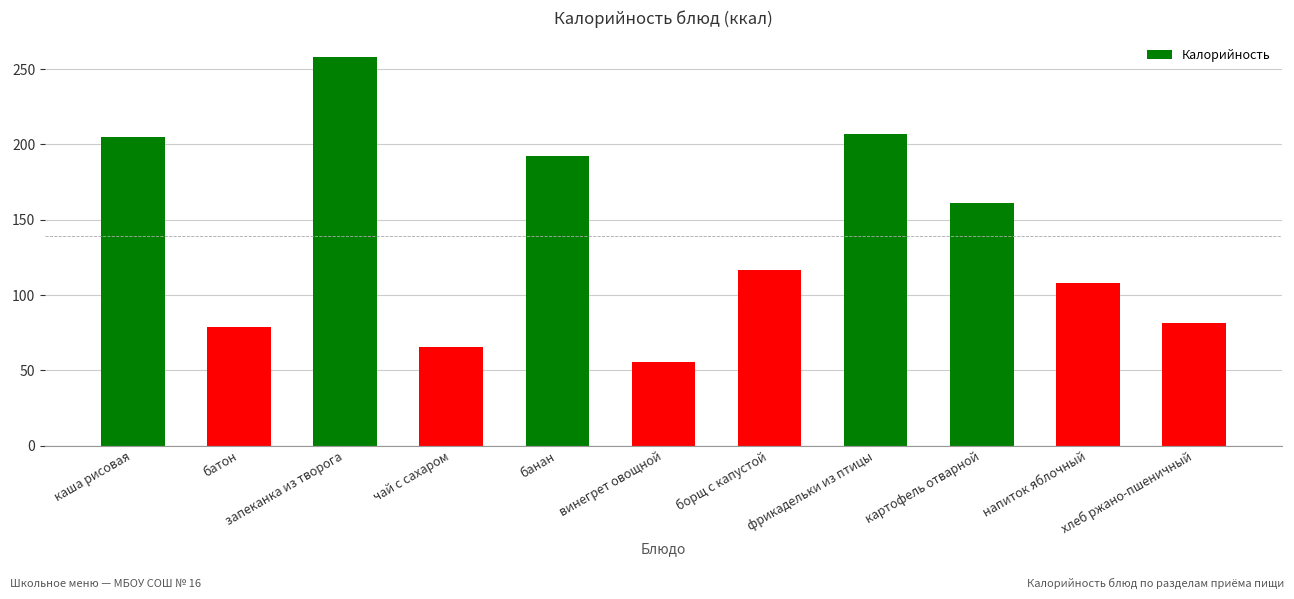

What is the maximum value shown in the chart?

258.0